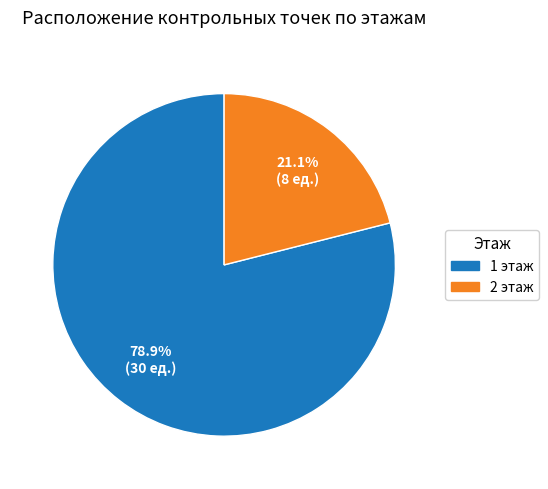

Which has a higher value, 1 этаж or 2 этаж?

1 этаж